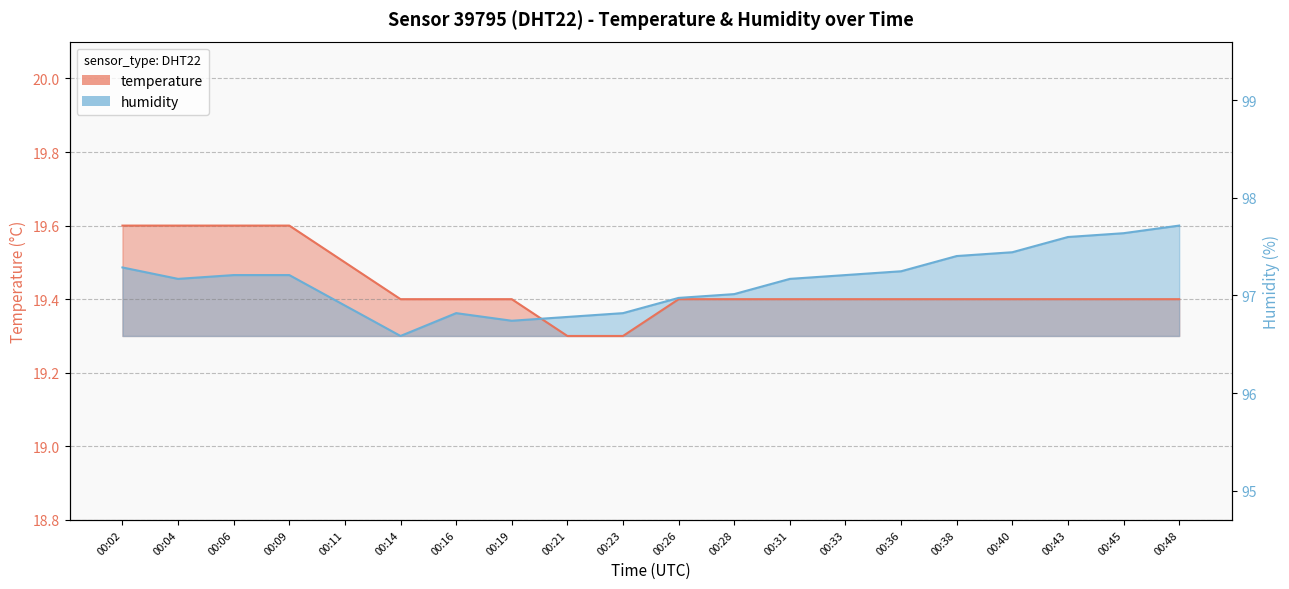

True or false: temperature has a value of 19.6 at 00:02.

True